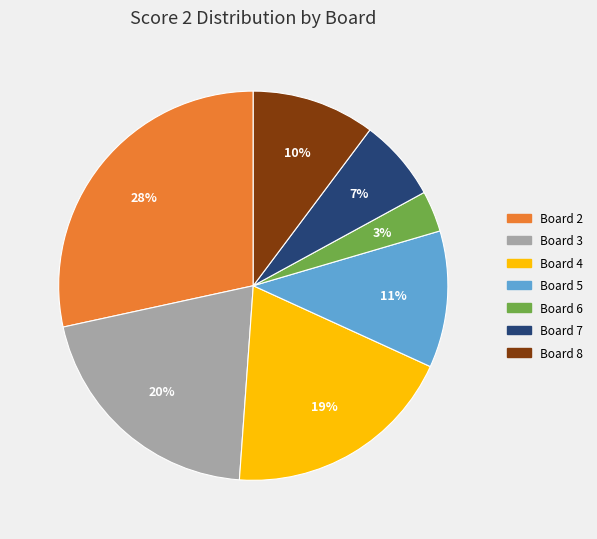

Is there a majority slice in this chart?

No